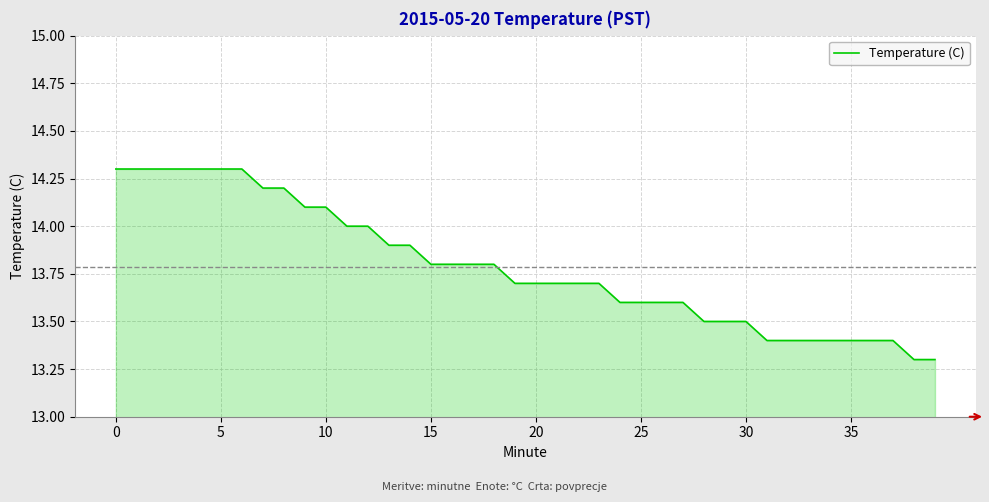

What is the minimum value shown in the chart?

13.3